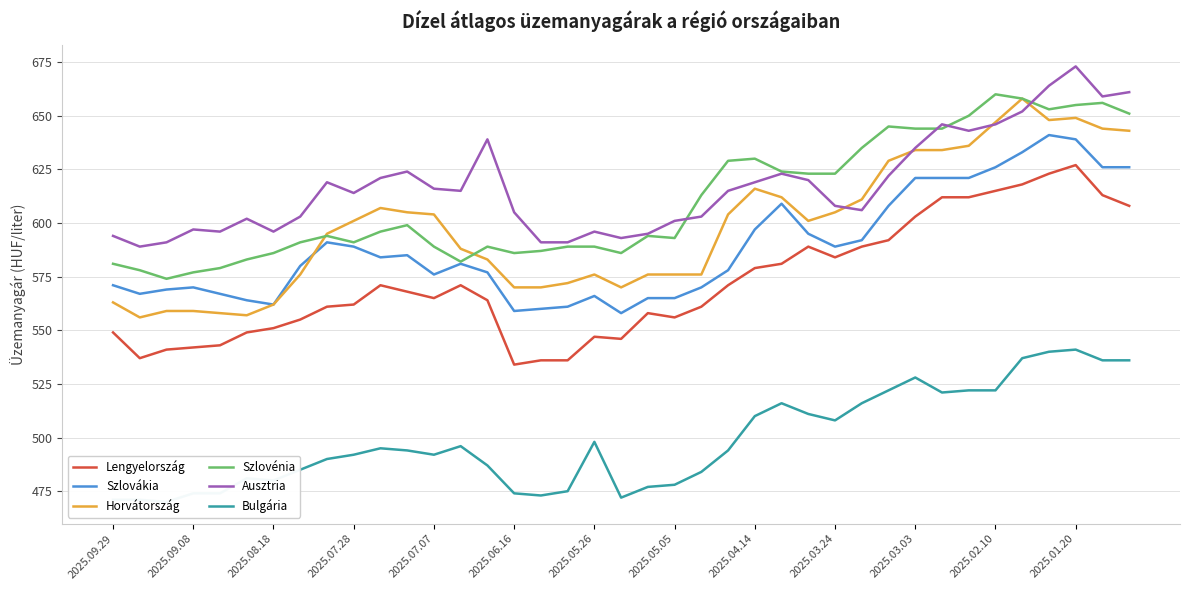

True or false: Szlovákia and Ausztria intersect in this chart.

False